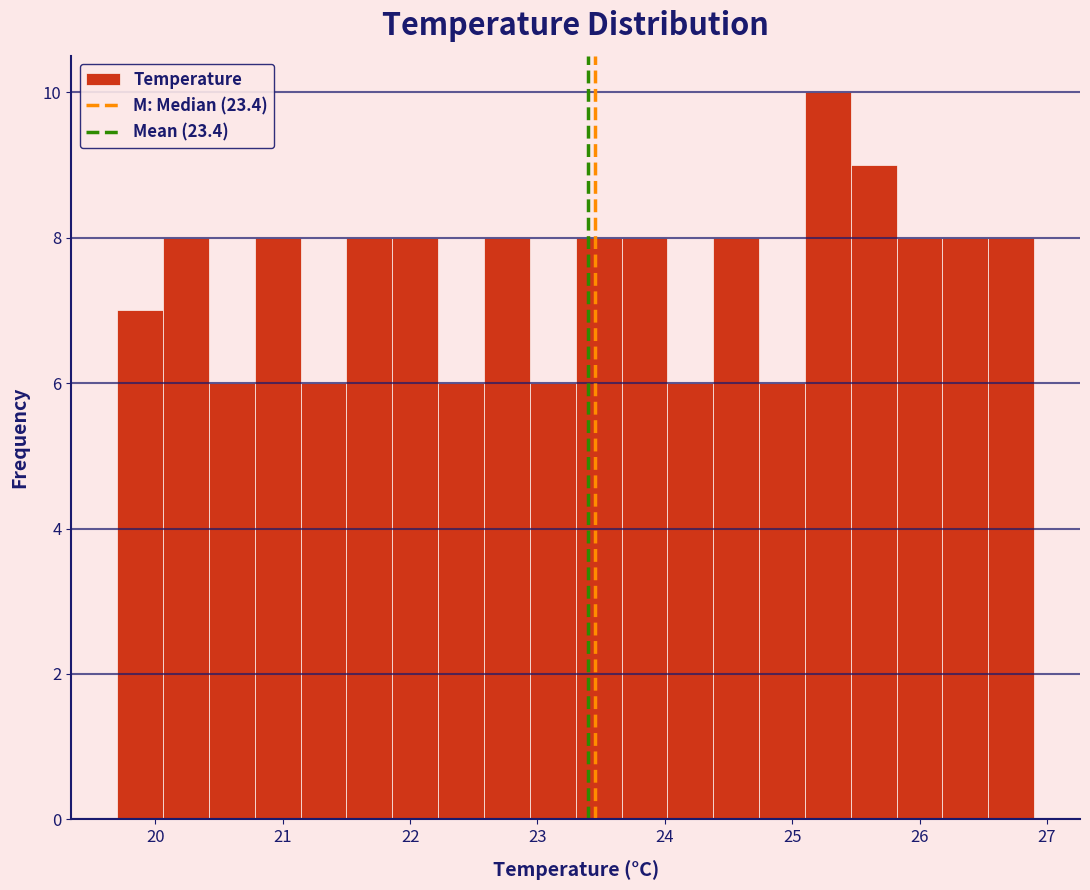

Read against the x-axis, roughly where is the centre of the tallest bar?

25.3